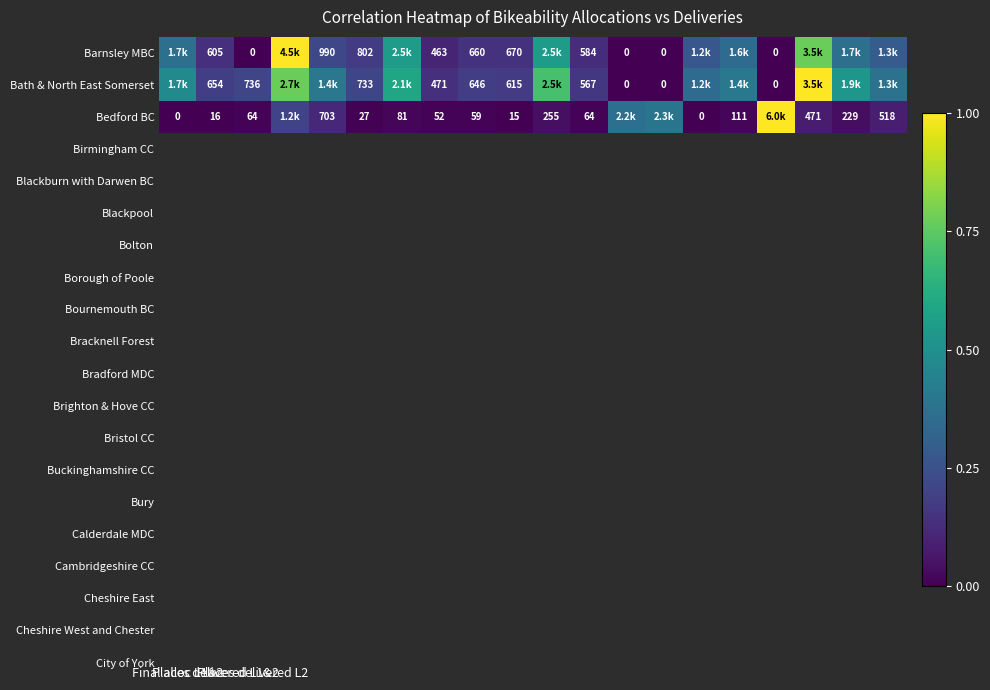

What is the difference between the highest and lowest values at 4?

0.3